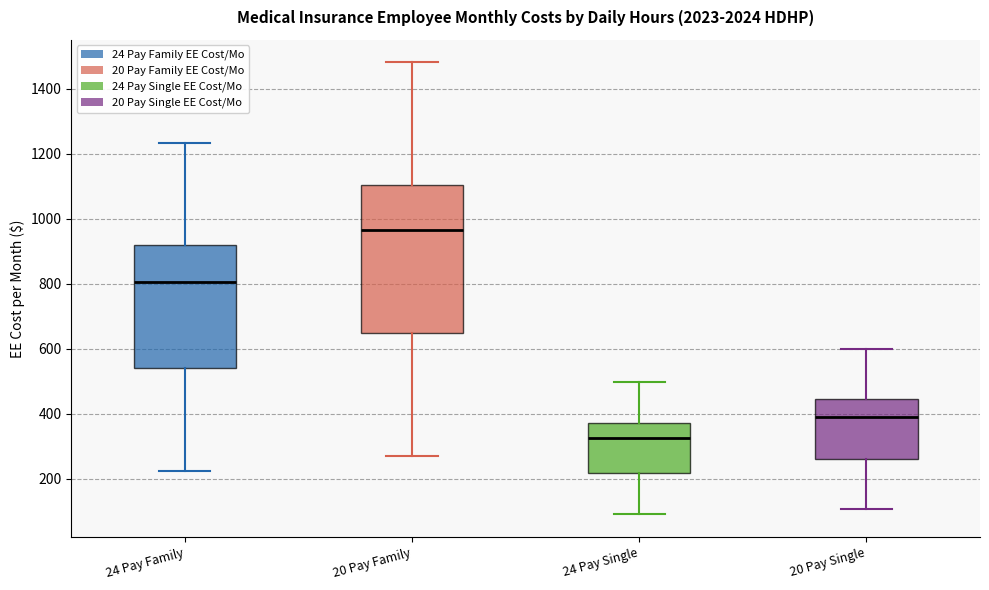

Which box has the lowest median line?

24 Pay Single